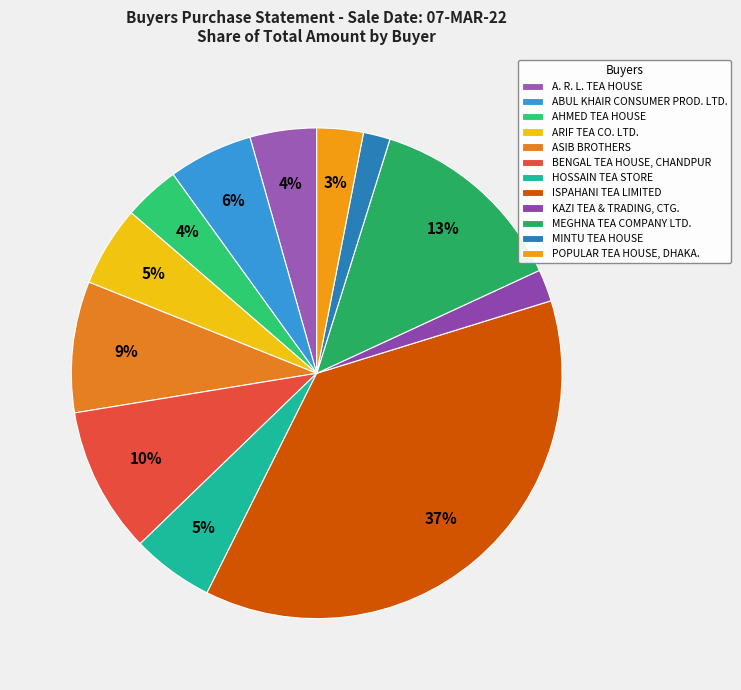

What is the ratio of the value at ISPAHANI TEA LIMITED to the value at ABUL KHAIR CONSUMER PROD. LTD.?

6.7